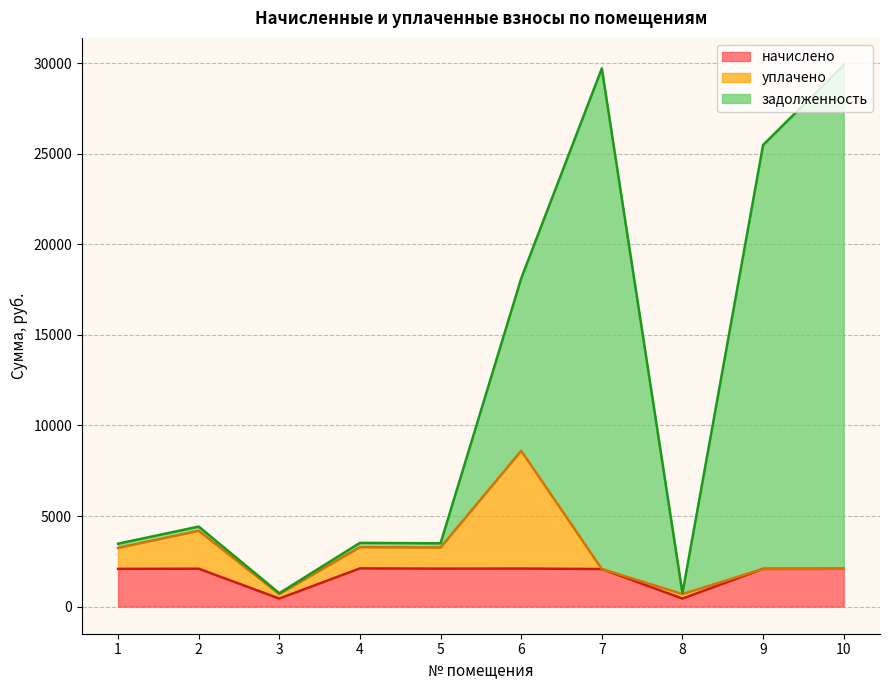

Does the chart have visible grid lines?

Yes